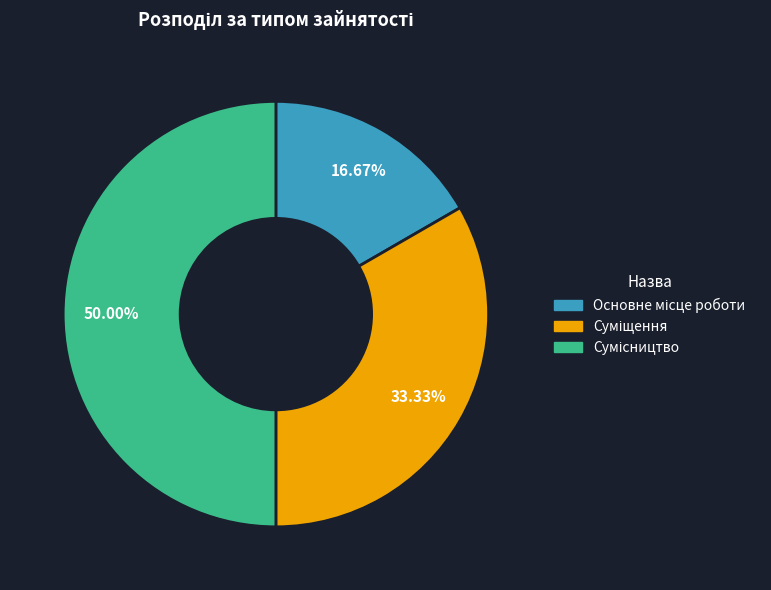

Rank the categories by value from highest to lowest.

Сумісництво, Суміщення, Основне місце роботи